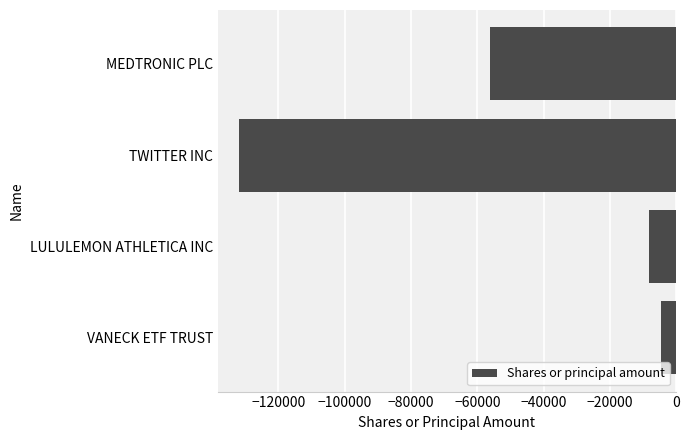

Where is the data nearest to the value -68118?

MEDTRONIC PLC